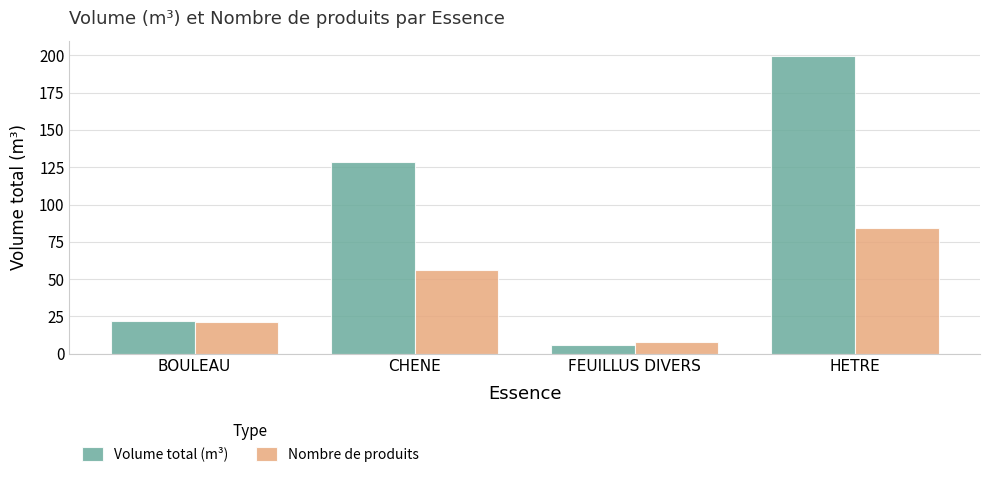

Which series has the largest total across all categories?

Volume total (m³)